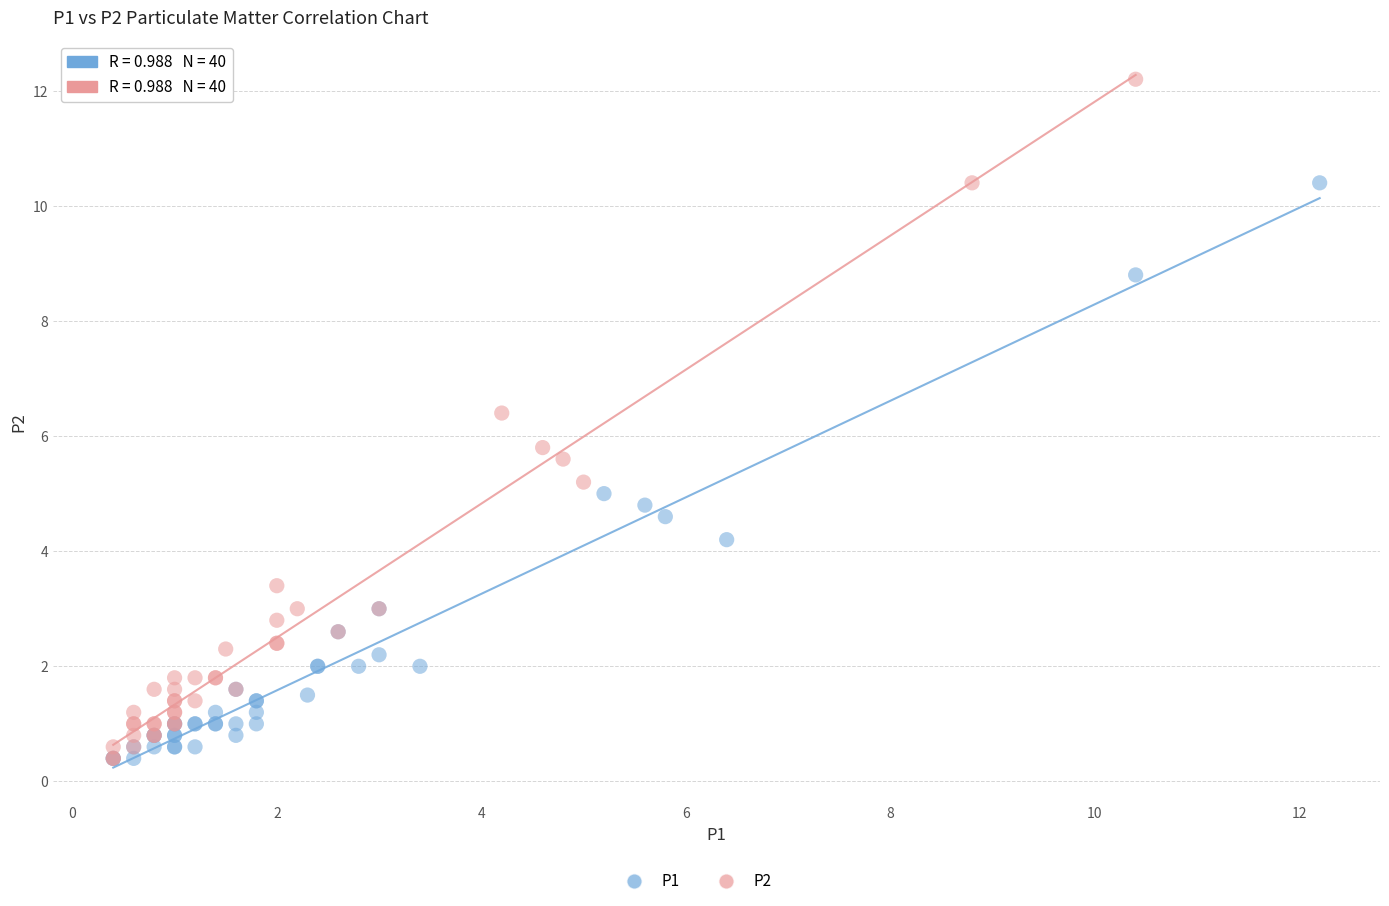

Which series has the largest Y range (max minus min)?

P2